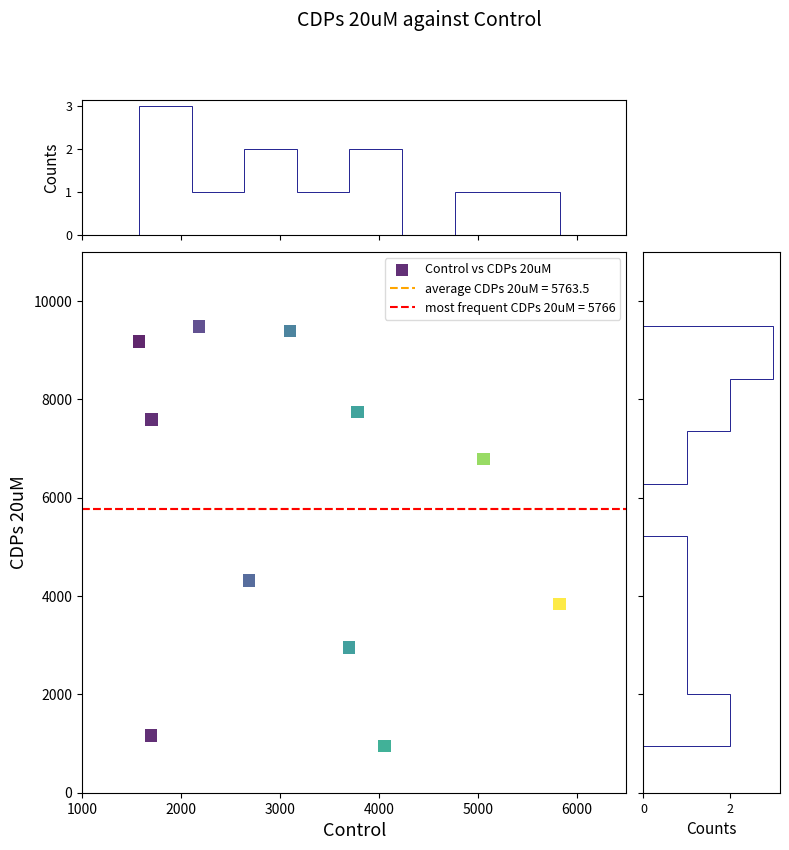

What is the average X value?

3214